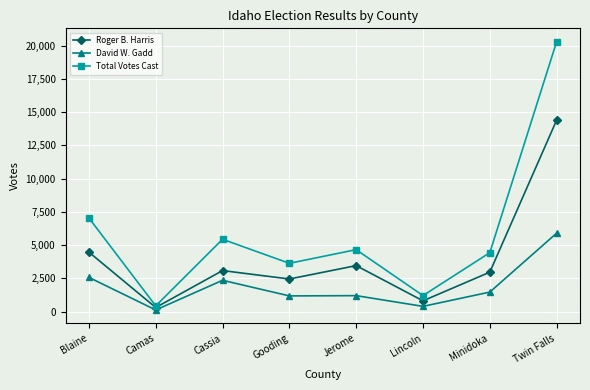

Where is David W. Gadd nearest to the value 3010?

Blaine